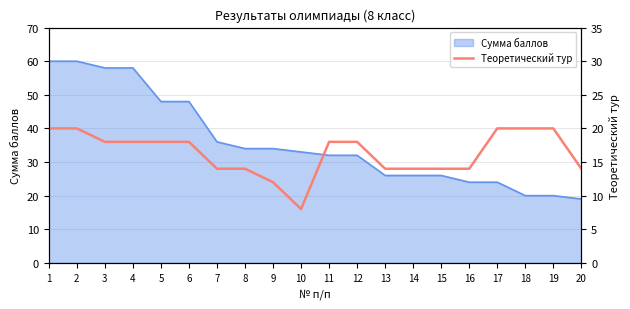

True or false: the data has more than 1 interior local peaks.

False